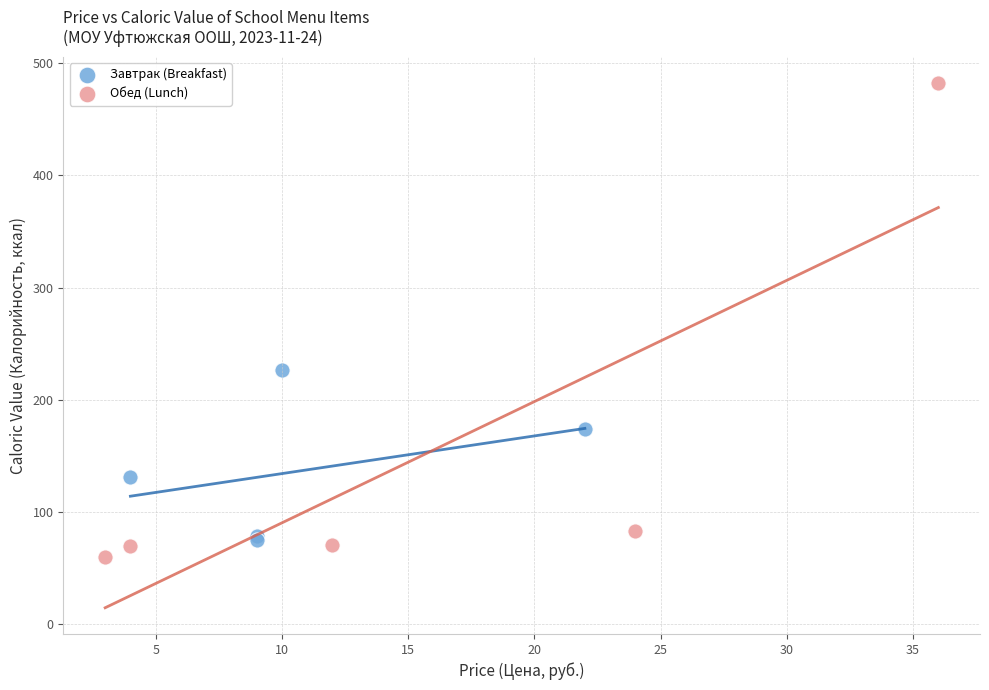

What are all the series names shown in the legend?

Завтрак (Breakfast), Обед (Lunch)